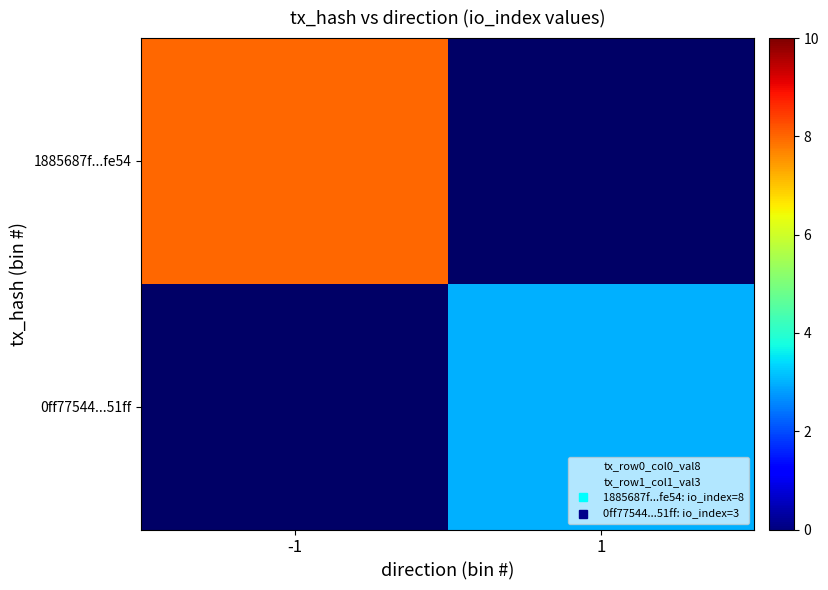

At how many categories does at least one series exceed 4?

1